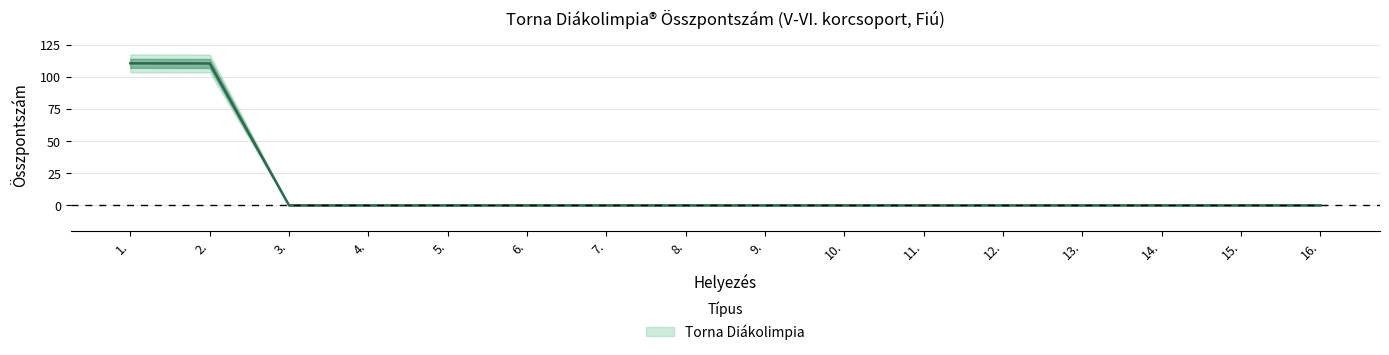

What position from the right is 5.?

12